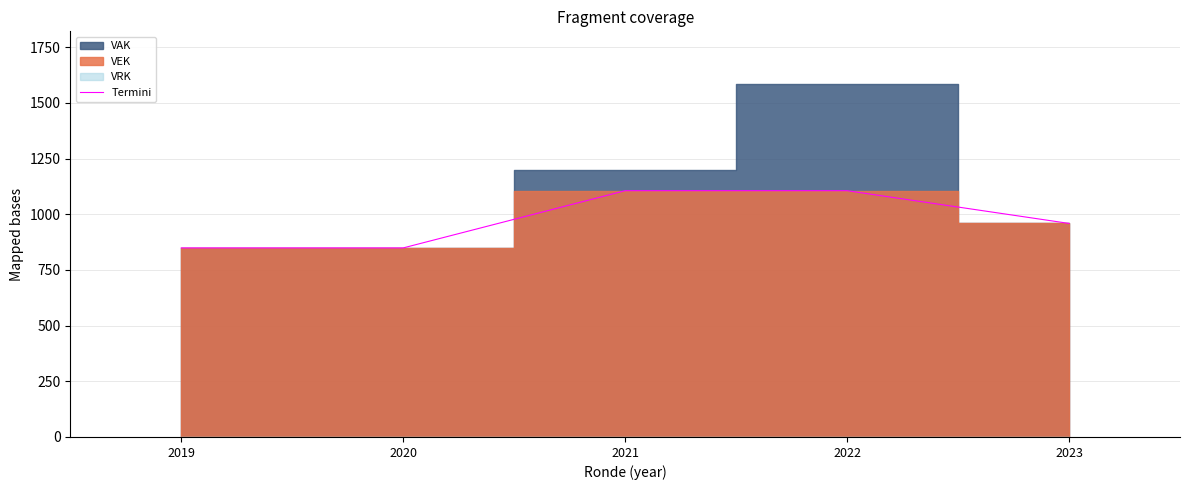

List the labels in order of value, smallest first.

2019, 2020, 2023, 2021, 2022